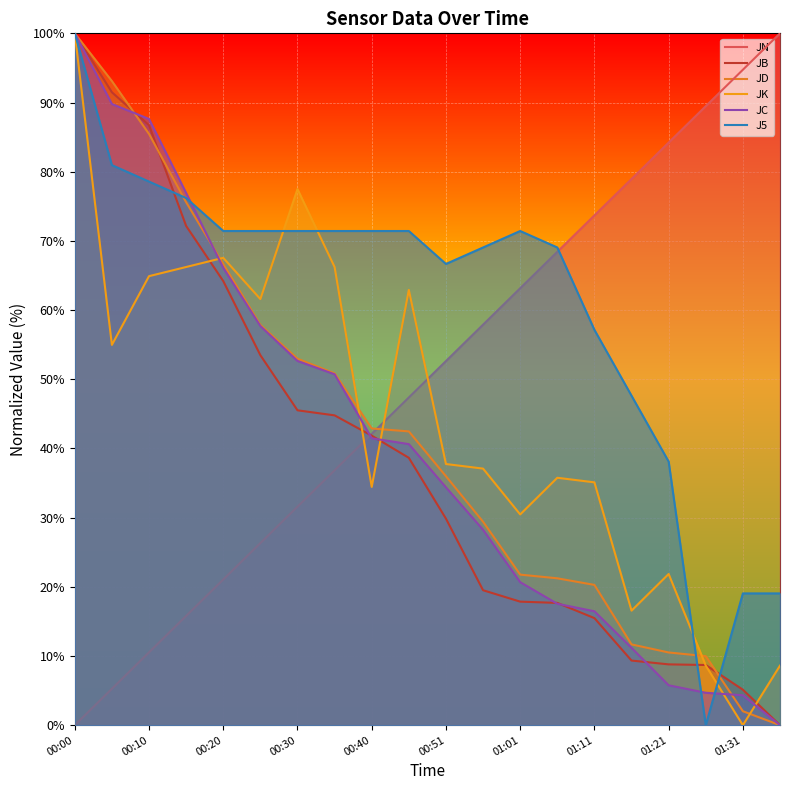

What is the difference between the maximum and minimum values in the JN series?

100.0